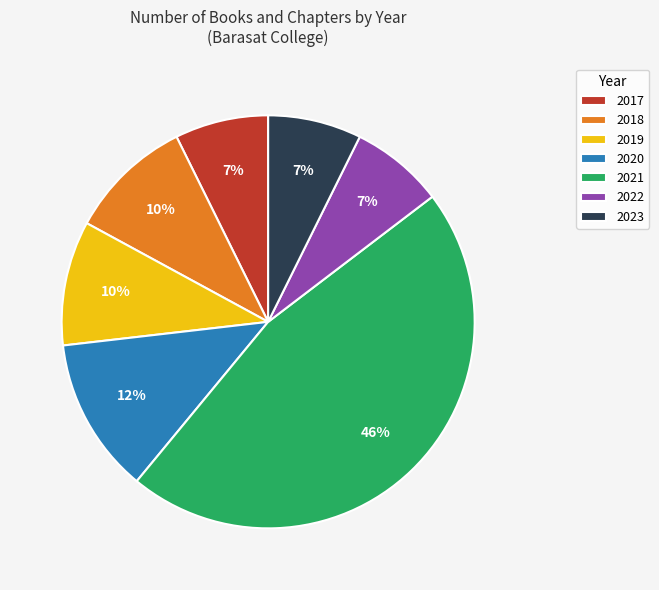

To the nearest percent, what percentage of the pie is 2021?

46%